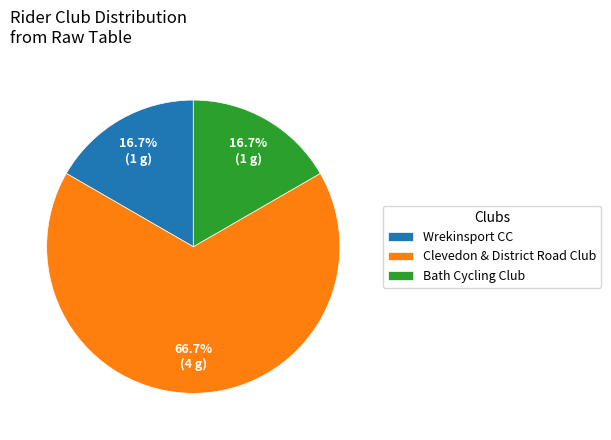

Count the number of slices in the pie.

3